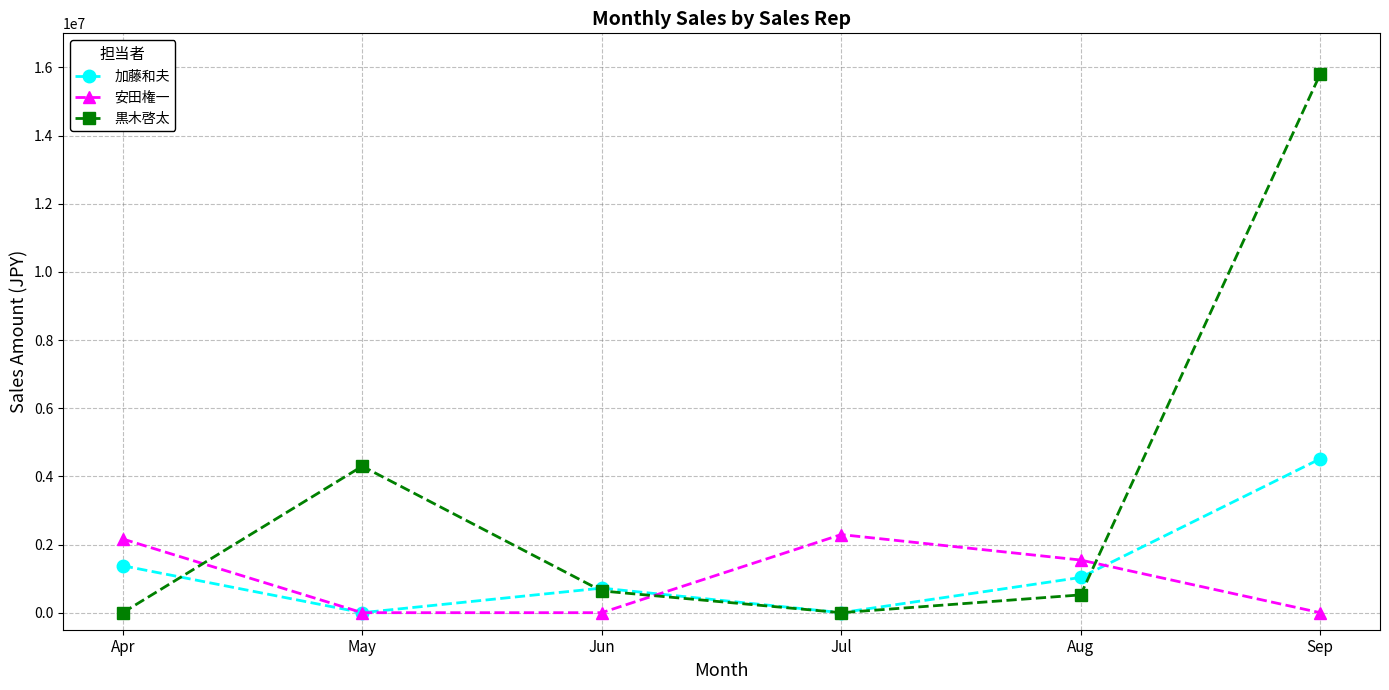

What is the difference between the maximum and second lowest values in the 安田権一 series?

2292000